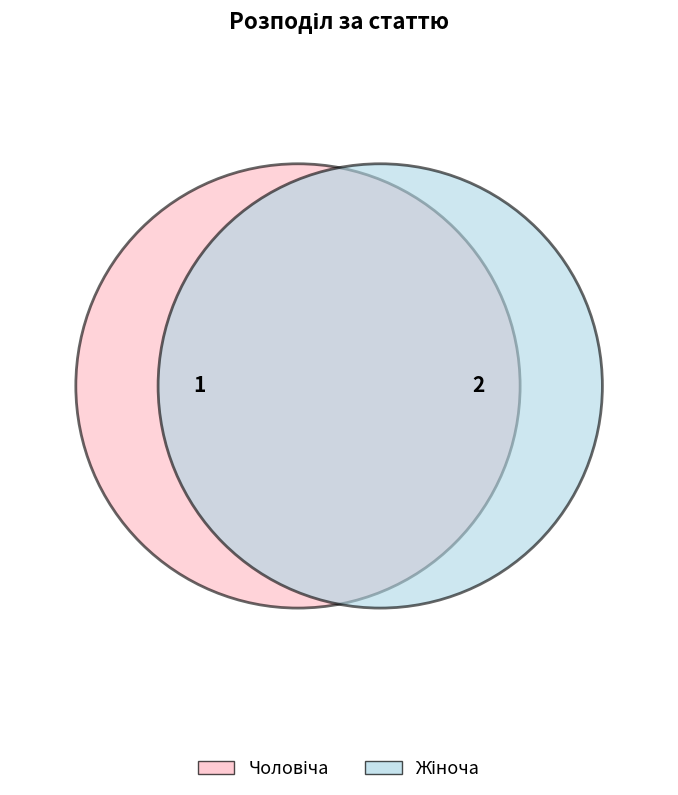

What percentage is the Чоловіча slice, to the nearest percent?

33%